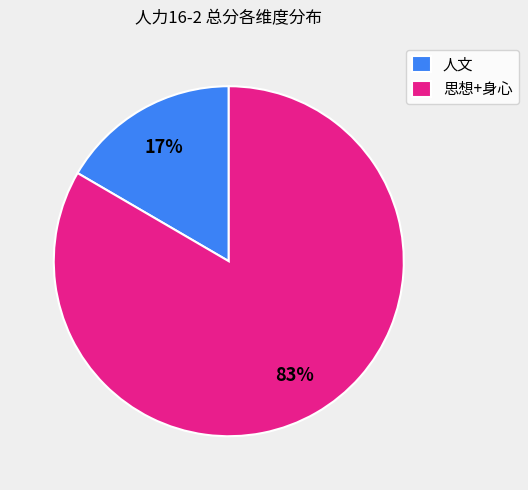

Which category has the biggest portion of the pie?

思想+身心